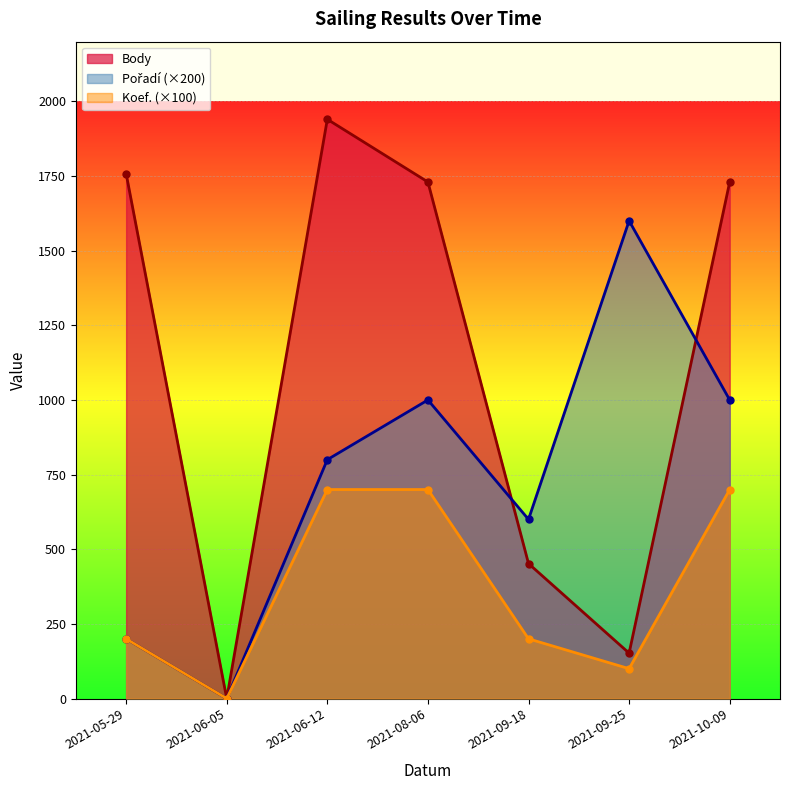

The value of Body at 2021-10-09 is 1730. True or false?

True